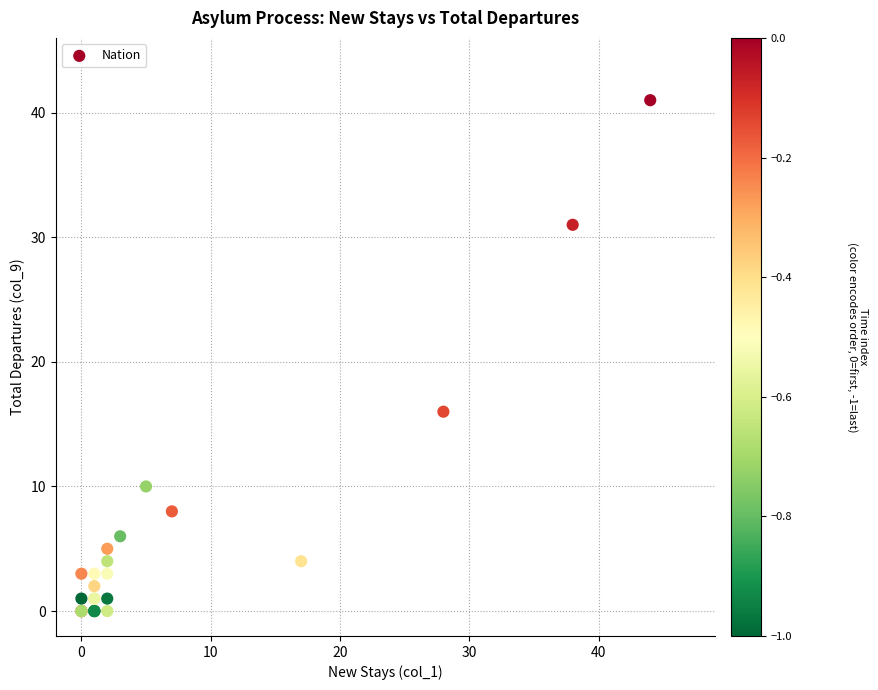

What Y value in the scatter plot is closest to 20?

16